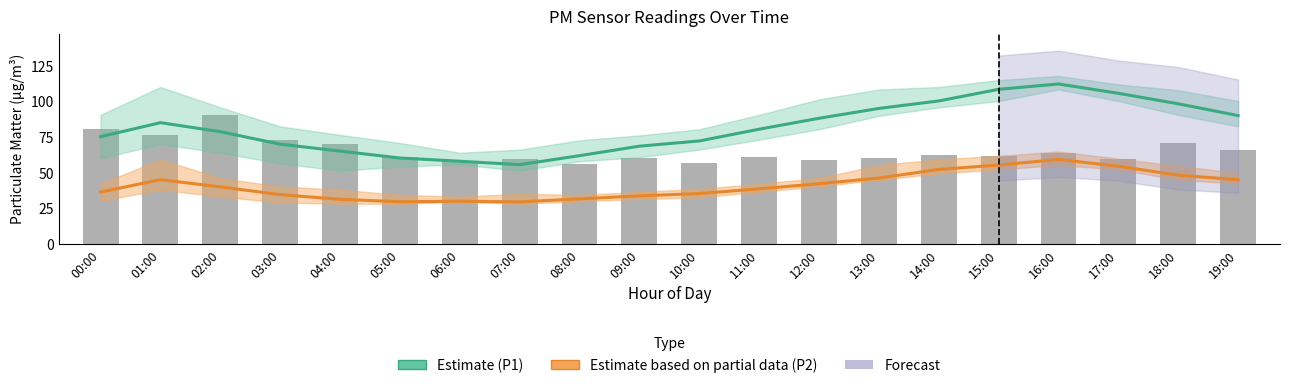

Which label corresponds to the largest value in the chart?

16:00